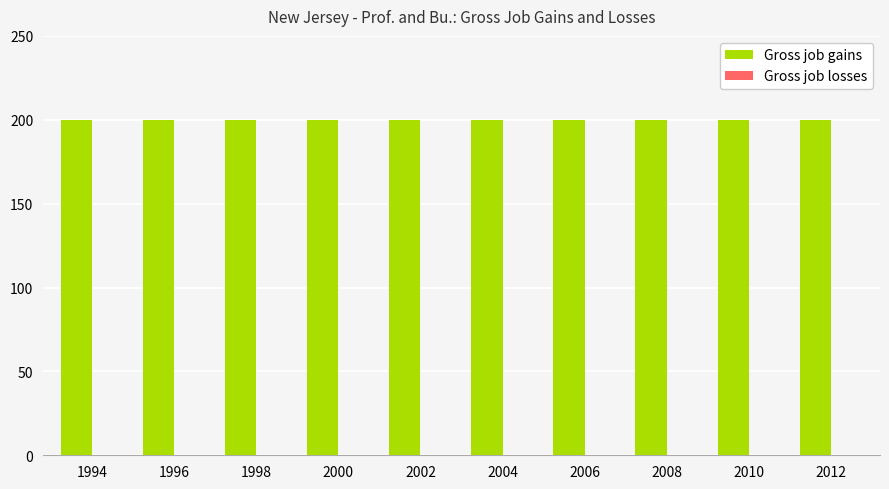

Reading left to right, list all the values displayed in this chart.

Gross job gains: 200	200	200	200	200	200	200	200	200	200
Gross job losses: 0	0	0	0	0	0	0	0	0	0